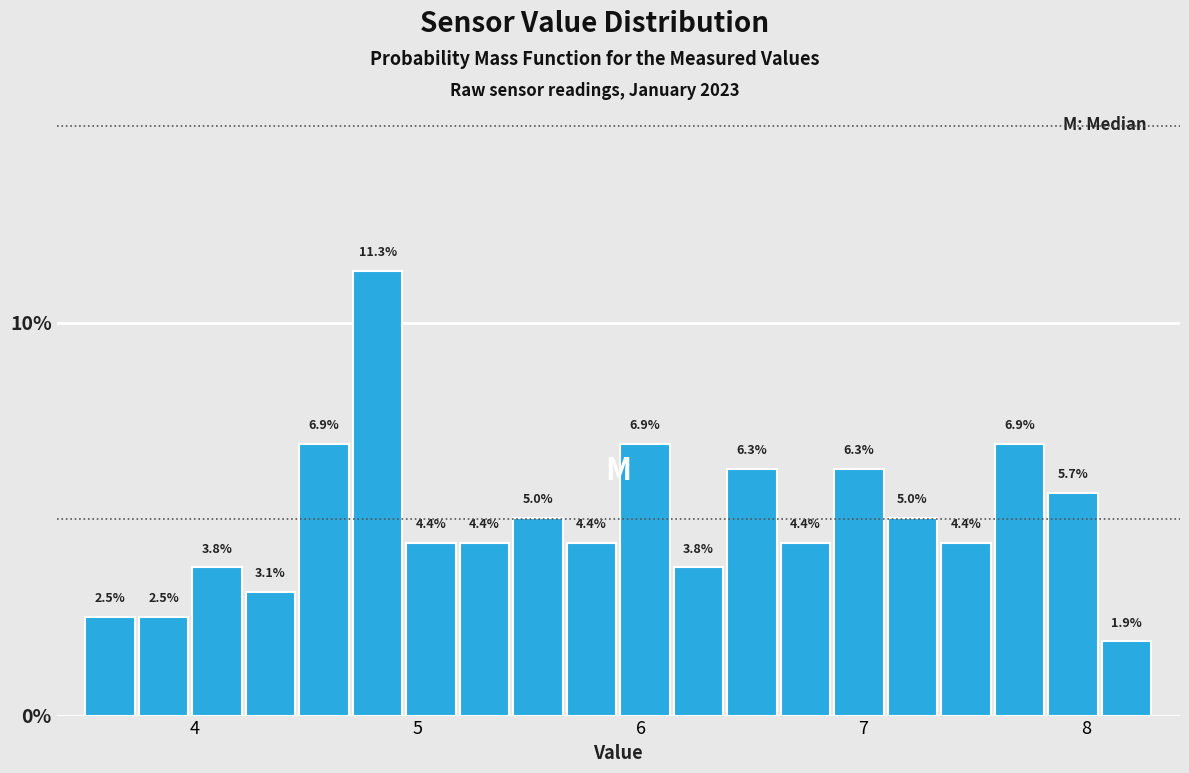

Around what value on the x-axis is the tallest bar? Give the approximate position of its centre, as read against the axis.

4.8